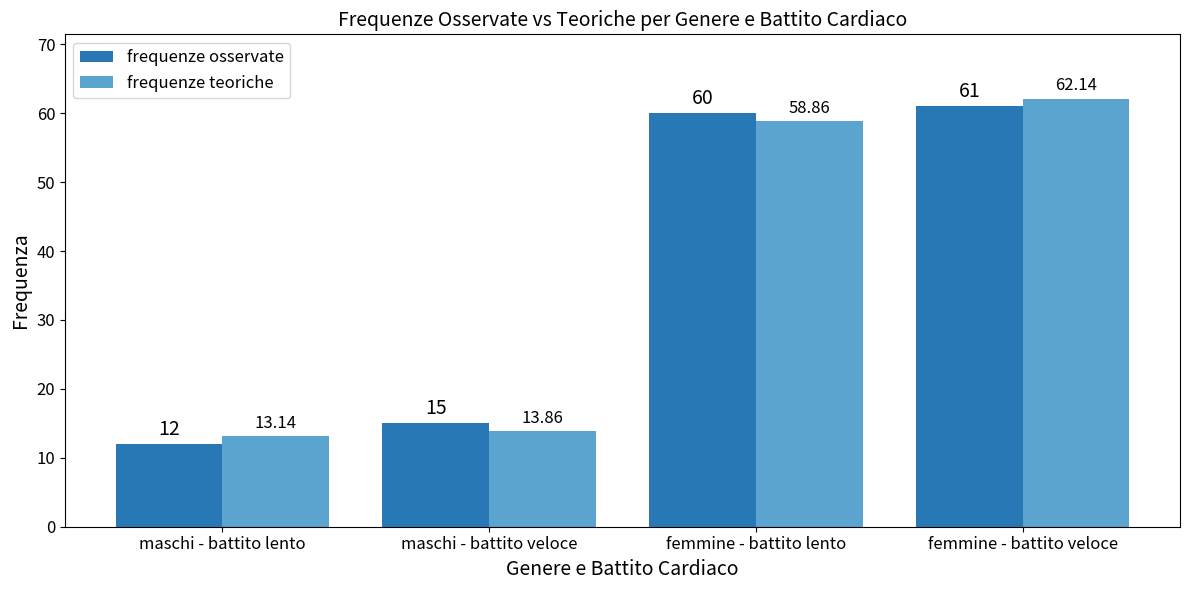

What is the smallest value displayed?

12.0